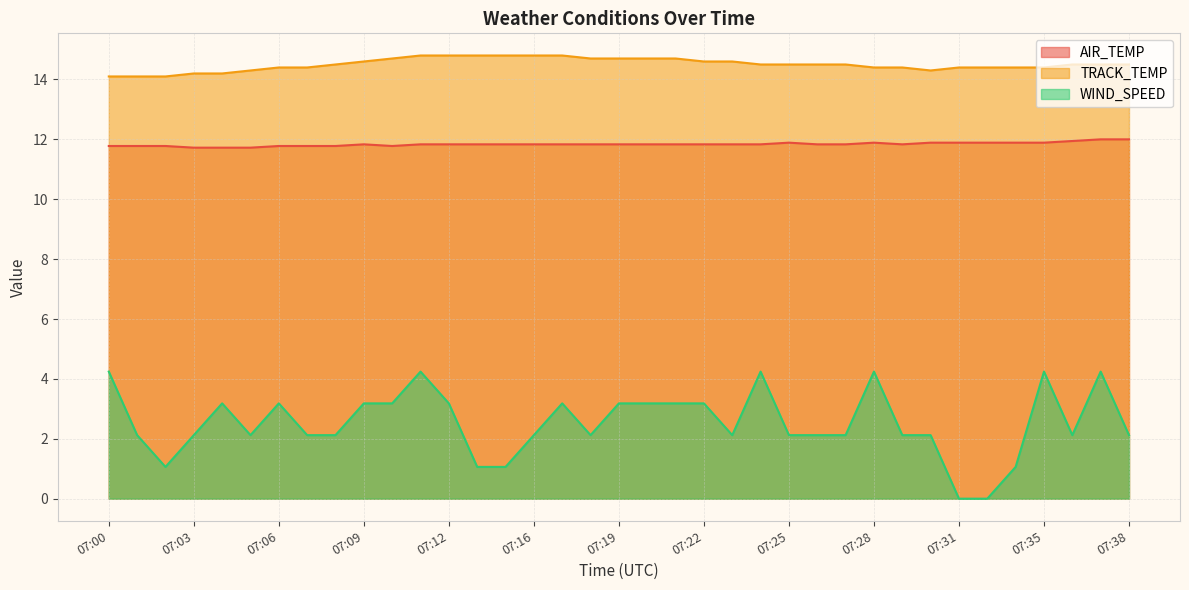

Which series has the largest total across all categories?

TRACK_TEMP